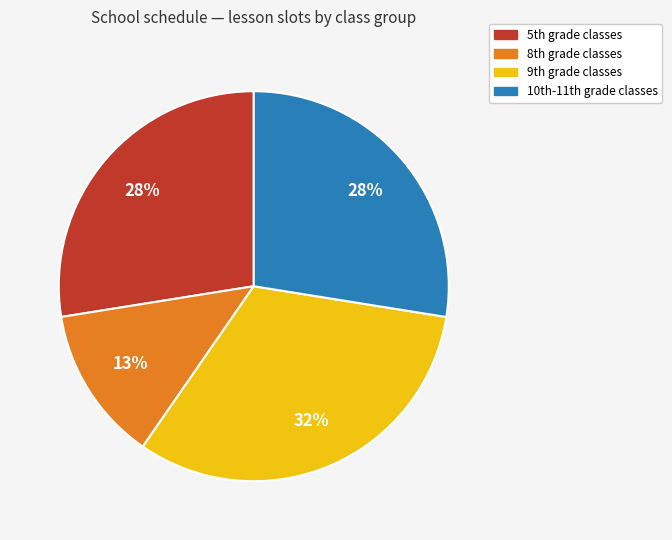

To the nearest percent, what is the average slice percentage?

25%